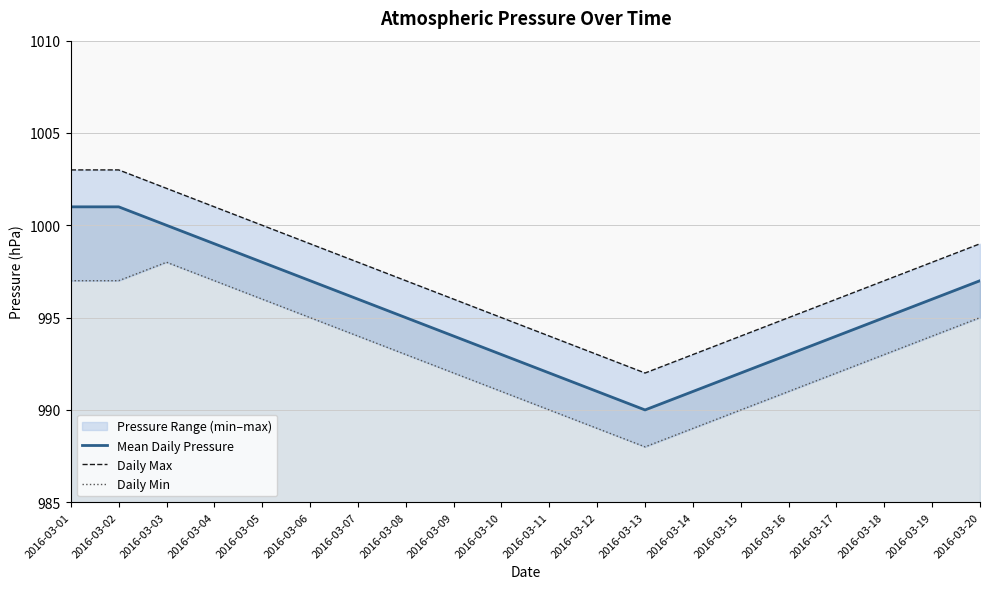

At how many categories does at least one series exceed 992?

19